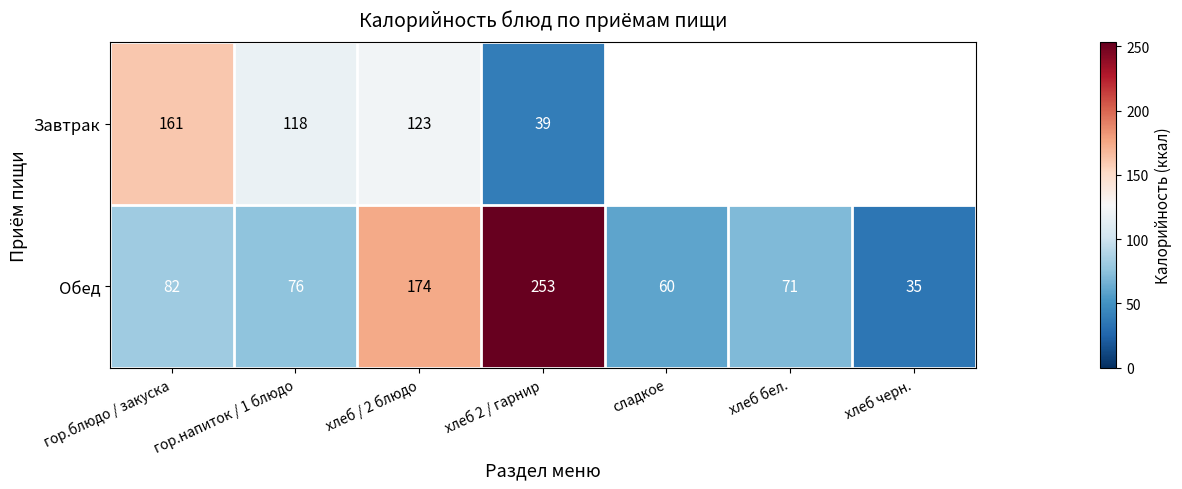

What is the average value of the Обед series?

107